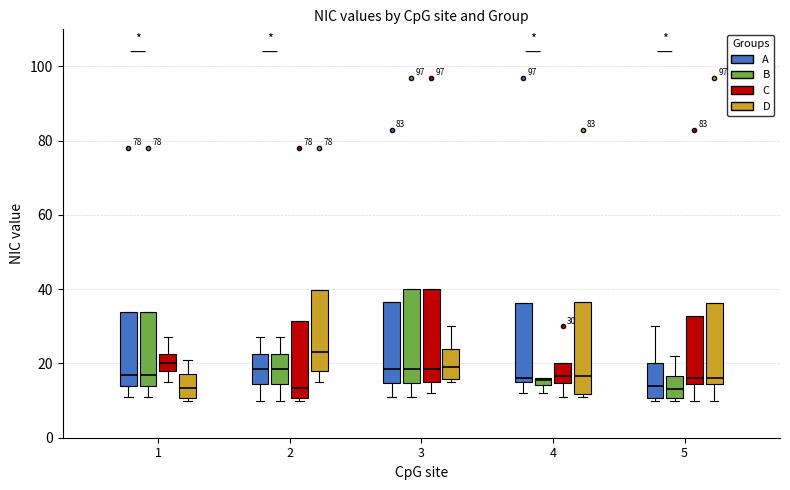

Which box's median line is the highest?

2 (D)